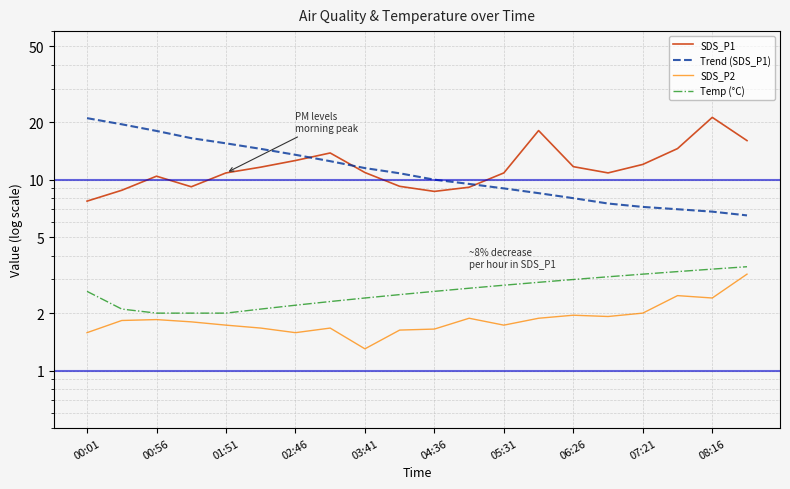

Is it true that SDS_P1 equals 12.0 at 07:21?

True